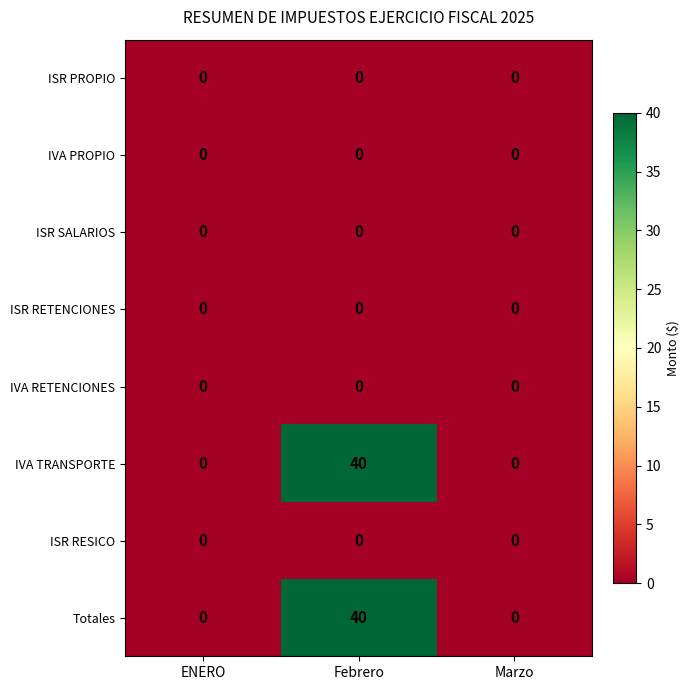

True or false: IVA TRANSPORTE has a value of 40 at Febrero.

True